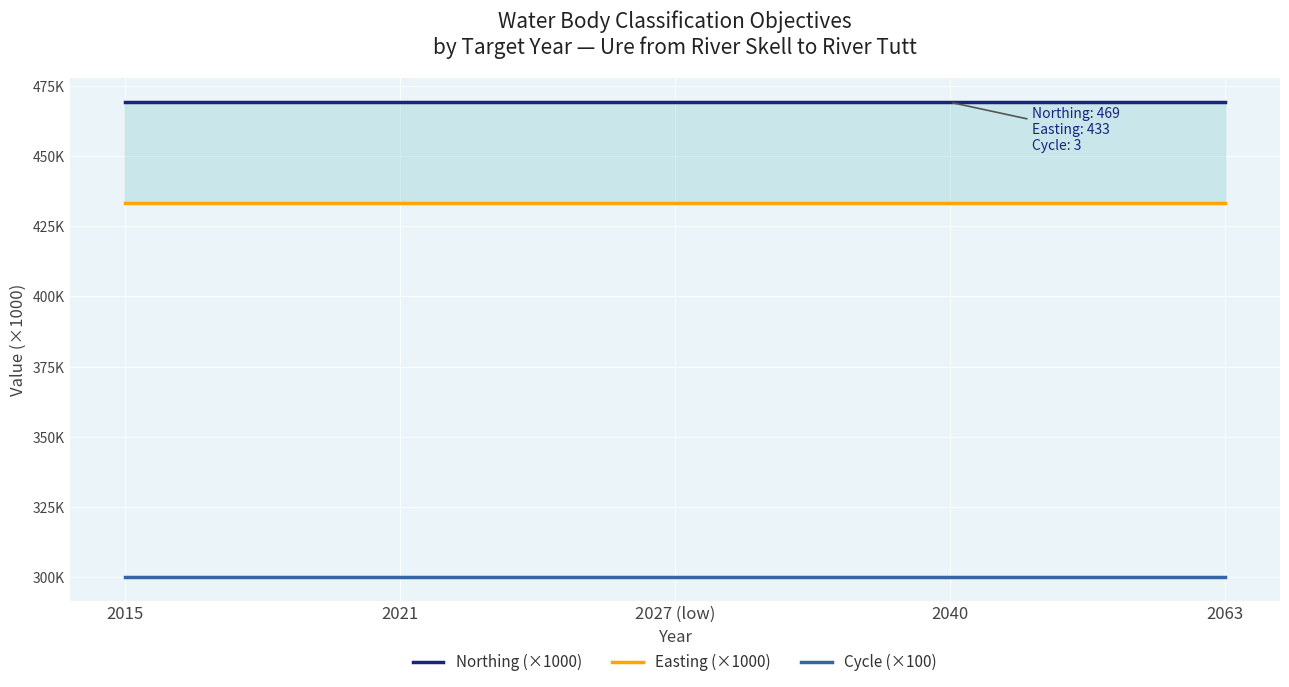

Reading left to right, extract all data points from this chart.

Northing (×1000): 469.2	469.2	469.2	469.2	469.2
Easting (×1000): 433.4	433.4	433.4	433.4	433.4
Cycle (×100): 300.0	300.0	300.0	300.0	300.0